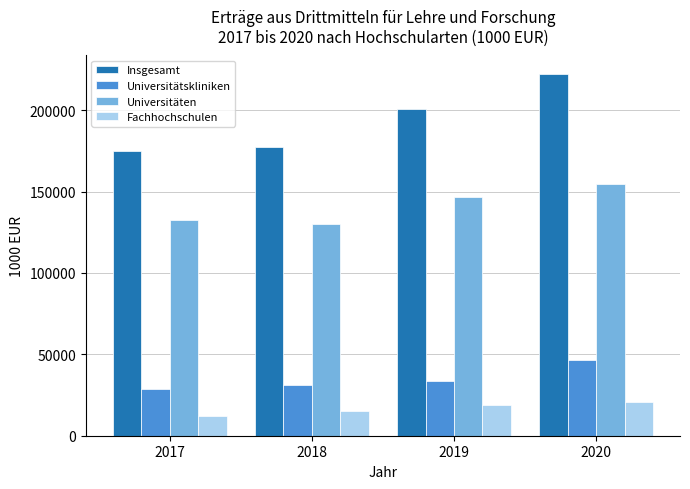

Read the Universitätskliniken value at 2017.

28653.5